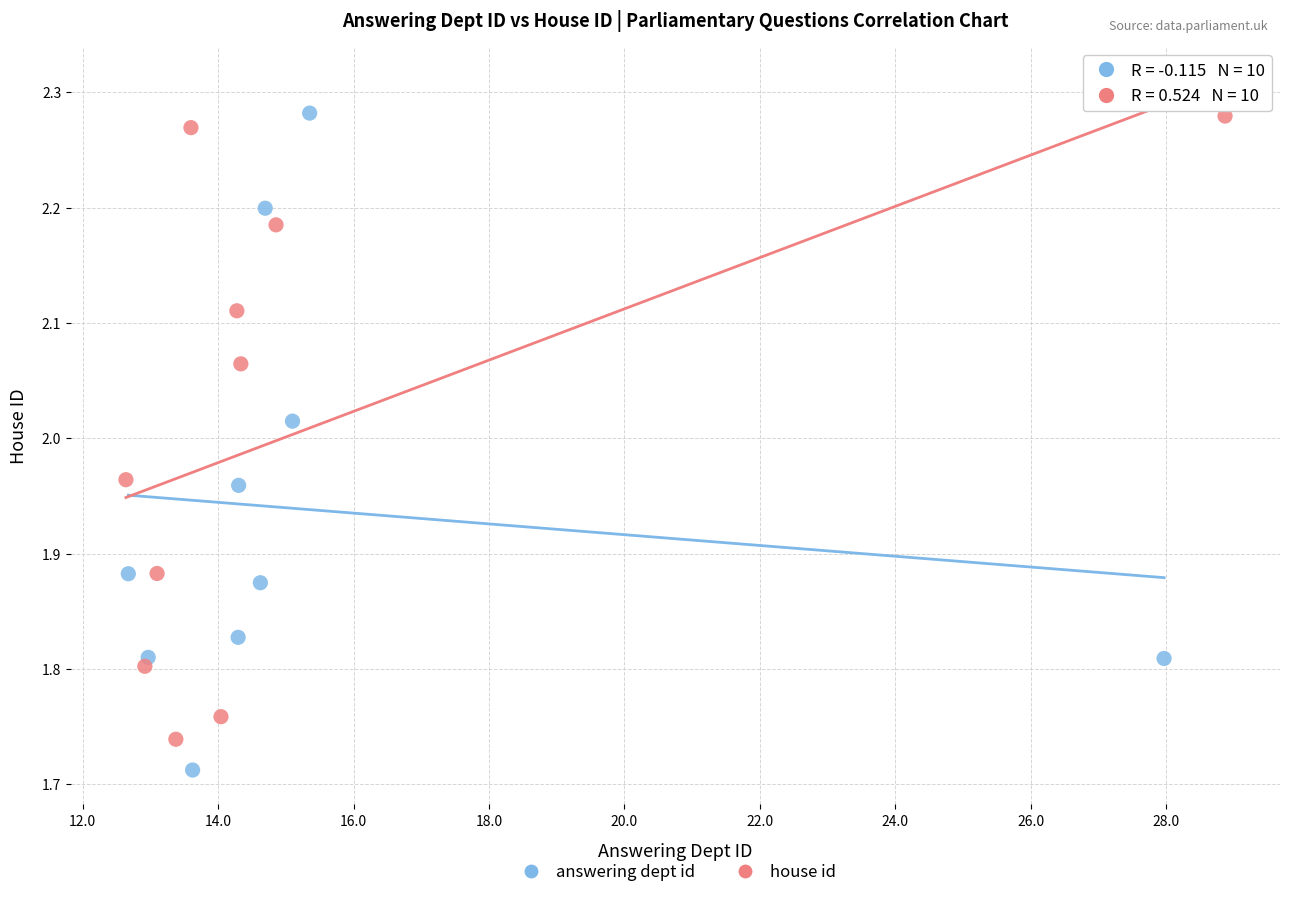

Which series contains the lowest Y value?

answering dept id